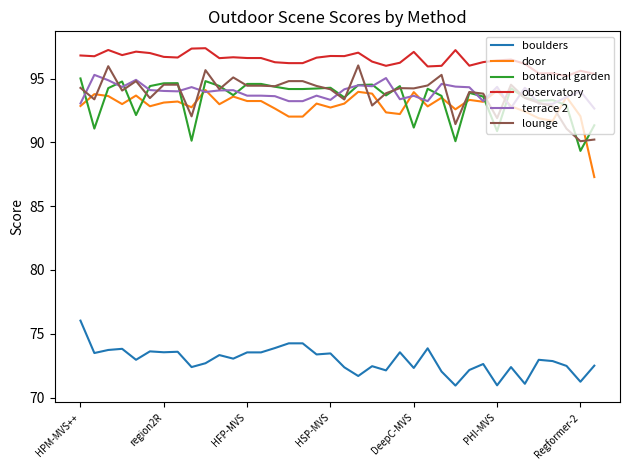

Which series has the widest spread of values?

door